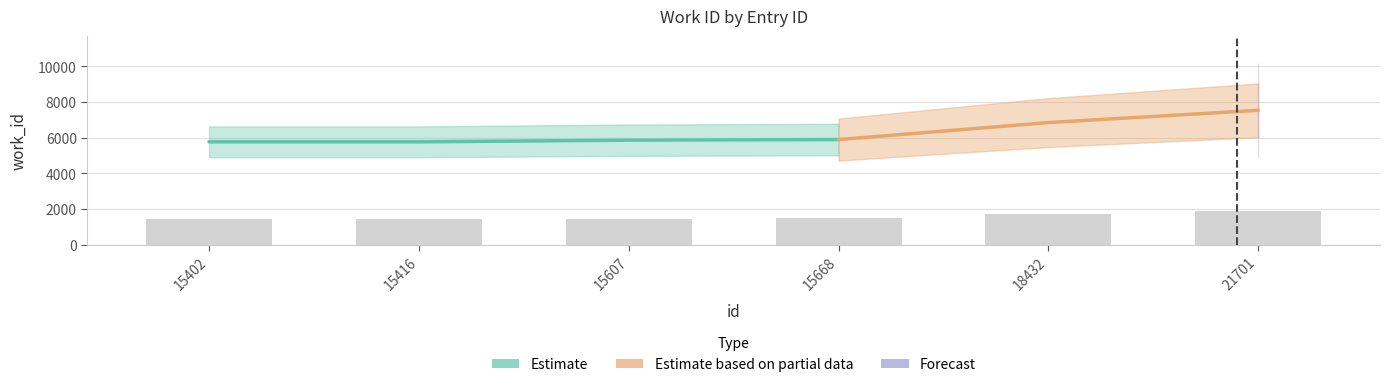

Where is the data nearest to the value 1664?

18432